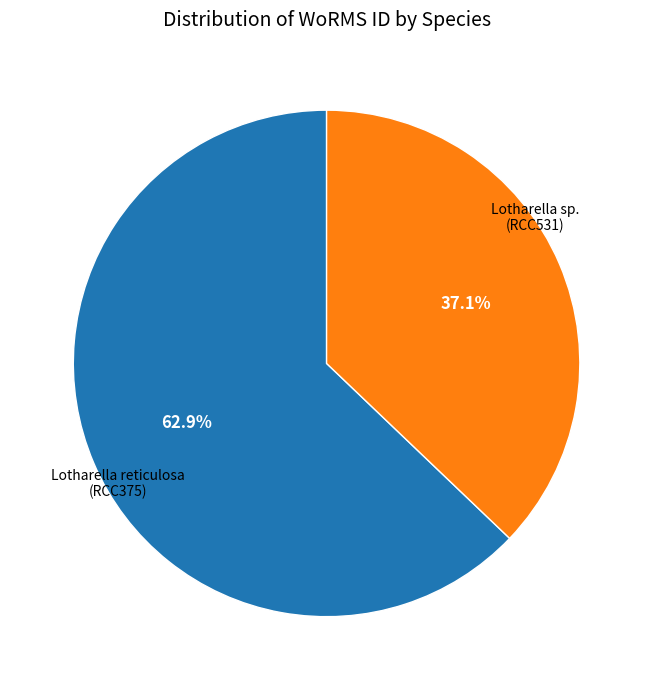

Does any single category account for the majority?

Yes